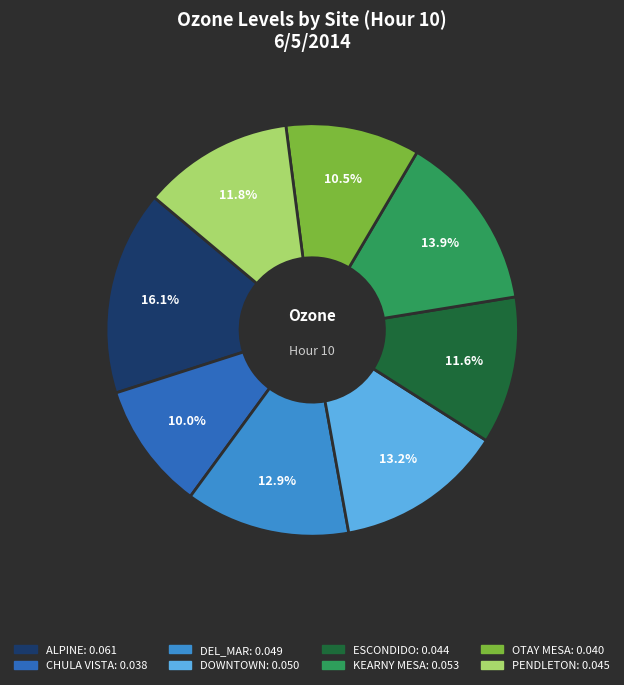

Is there a majority slice in this chart?

No